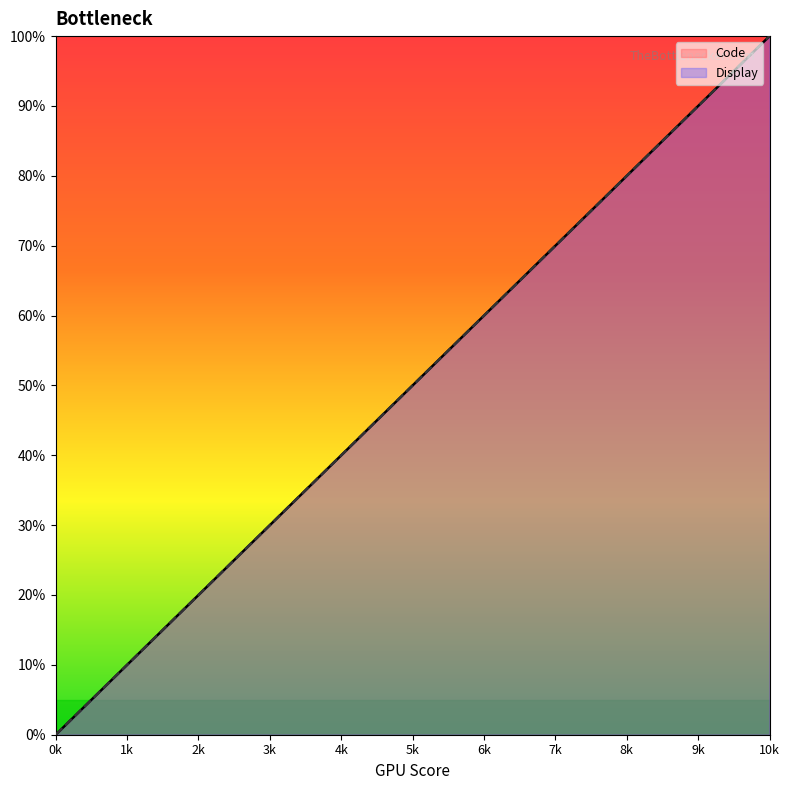

True or false: Display and Code intersect in this chart.

False